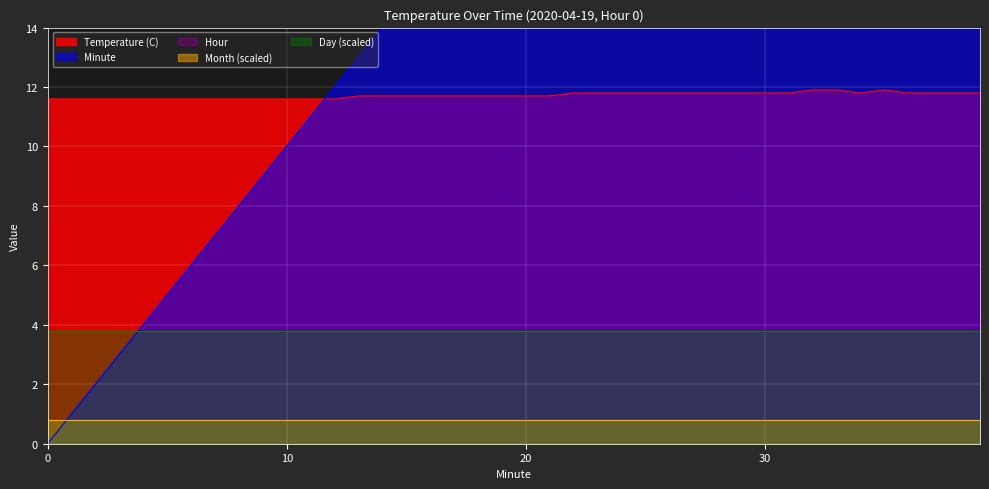

Reading left to right, extract all data points from this chart.

Temperature (C): 11.6	11.6	11.6	11.6	11.6	11.6	11.6	11.6	11.6	11.6	11.6	11.6	11.6	11.7	11.7	11.7	11.7	11.7	11.7	11.7	11.7	11.7	11.8	11.8	11.8	11.8	11.8	11.8	11.8	11.8	11.8	11.8	11.9	11.9	11.8	11.9	11.8	11.8	11.8	11.8
Hour: 0.0	0.0	0.0	0.0	0.0	0.0	0.0	0.0	0.0	0.0	0.0	0.0	0.0	0.0	0.0	0.0	0.0	0.0	0.0	0.0	0.0	0.0	0.0	0.0	0.0	0.0	0.0	0.0	0.0	0.0	0.0	0.0	0.0	0.0	0.0	0.0	0.0	0.0	0.0	0.0
Minute: 0.0	1.0	2.0	3.0	4.0	5.0	6.0	7.0	8.0	9.0	10.0	11.0	12.0	13.0	14.0	15.0	16.0	17.0	18.0	19.0	20.0	21.0	22.0	23.0	24.0	25.0	26.0	27.0	28.0	29.0	30.0	31.0	32.0	33.0	34.0	35.0	36.0	37.0	38.0	39.0
Day: 19.0	19.0	19.0	19.0	19.0	19.0	19.0	19.0	19.0	19.0	19.0	19.0	19.0	19.0	19.0	19.0	19.0	19.0	19.0	19.0	19.0	19.0	19.0	19.0	19.0	19.0	19.0	19.0	19.0	19.0	19.0	19.0	19.0	19.0	19.0	19.0	19.0	19.0	19.0	19.0
Month: 4.0	4.0	4.0	4.0	4.0	4.0	4.0	4.0	4.0	4.0	4.0	4.0	4.0	4.0	4.0	4.0	4.0	4.0	4.0	4.0	4.0	4.0	4.0	4.0	4.0	4.0	4.0	4.0	4.0	4.0	4.0	4.0	4.0	4.0	4.0	4.0	4.0	4.0	4.0	4.0